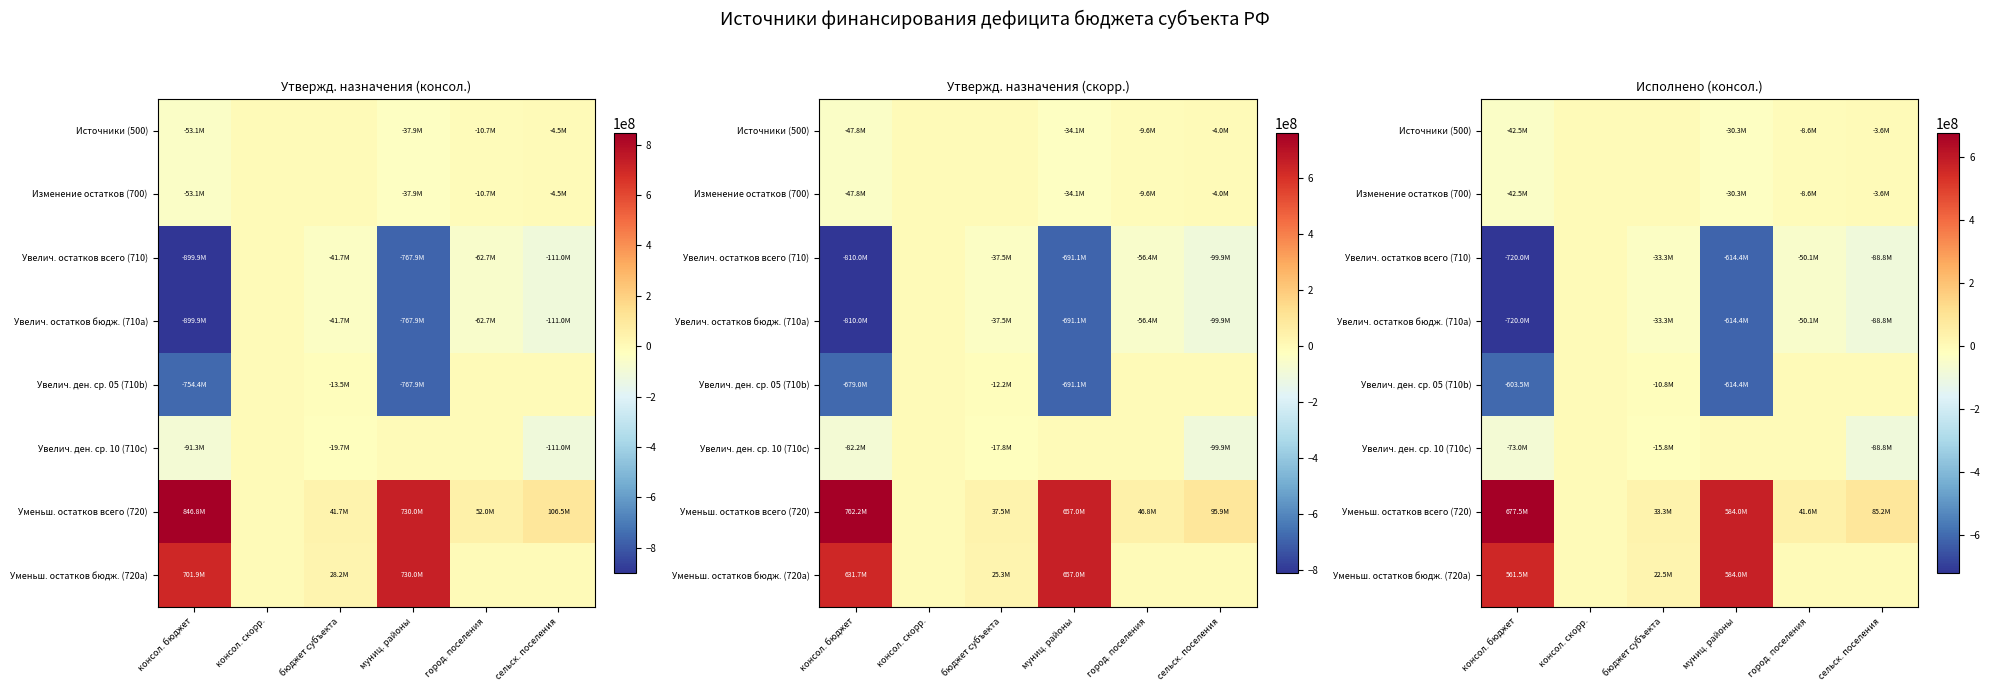

Rank the categories by Увелич. ден. ср. 10 (710c) value from highest to lowest.

консол. скорр., муниц. районы, город. поселения, бюджет субъекта, консол. бюджет, сельск. поселения